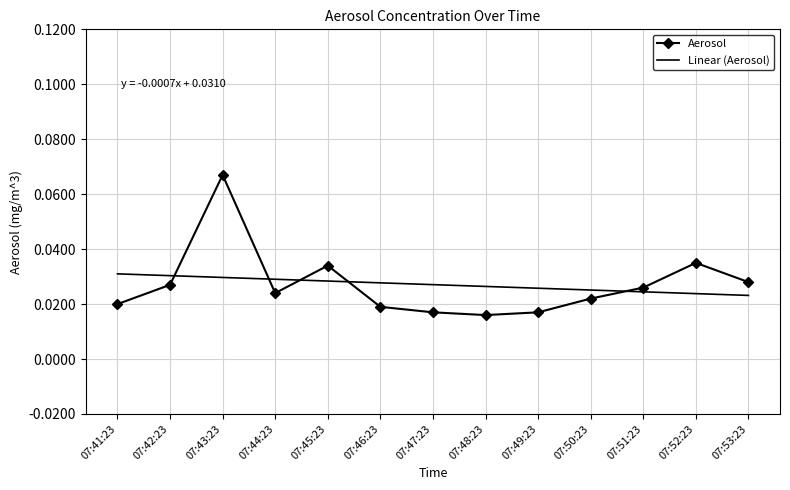

At which category is the sum across all series the highest?

07:43:23